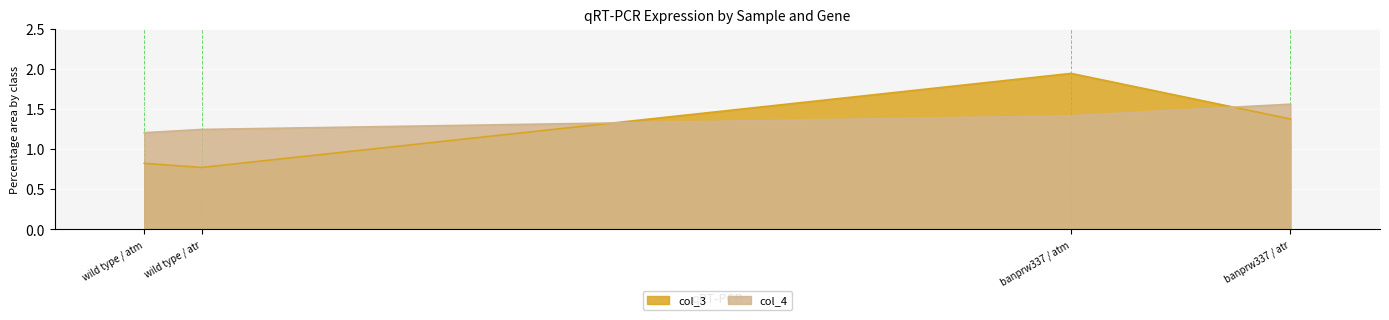

Reading right to left, what are all the values shown in this chart?

col_3: banprw337 / atr=1.4	banprw337 / atm=1.9	wild type / atr=0.8	wild type / atm=0.8
col_4: banprw337 / atr=1.6	banprw337 / atm=1.4	wild type / atr=1.2	wild type / atm=1.2